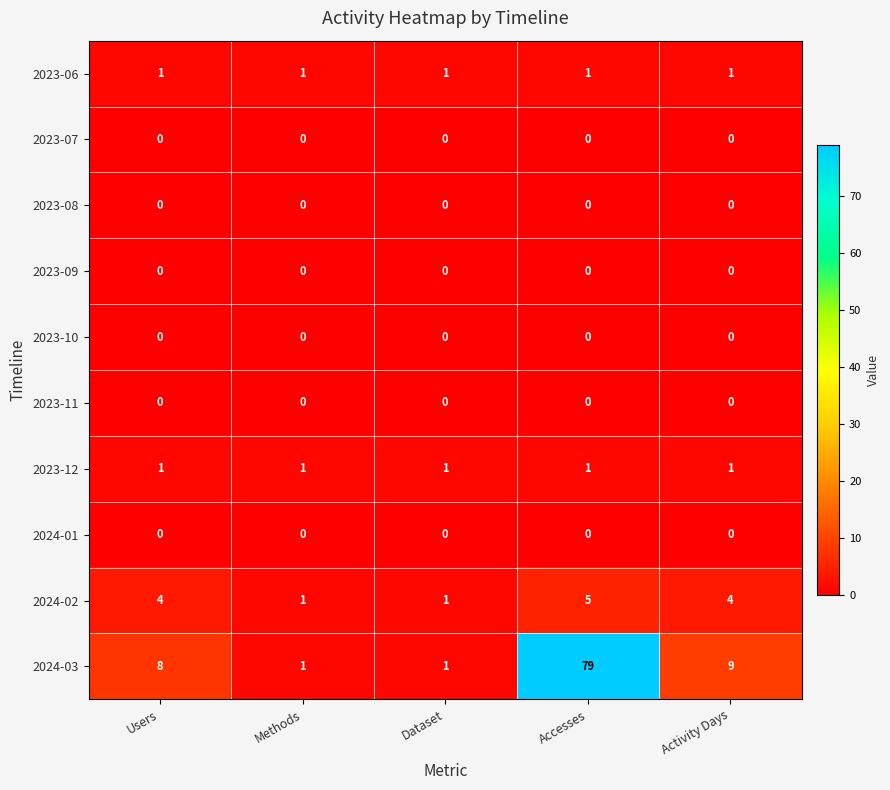

What is the maximum value for 2024-02?

5